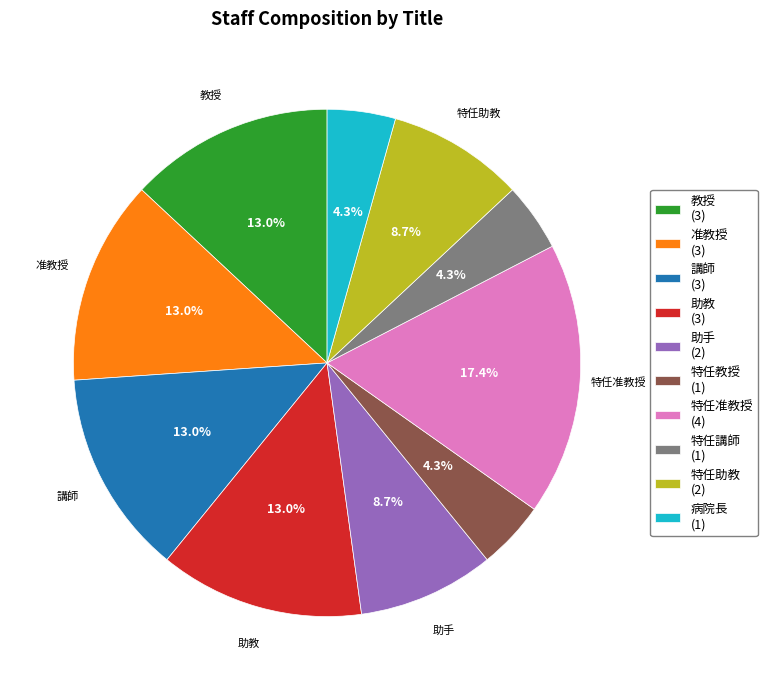

Does any single category account for the majority?

No